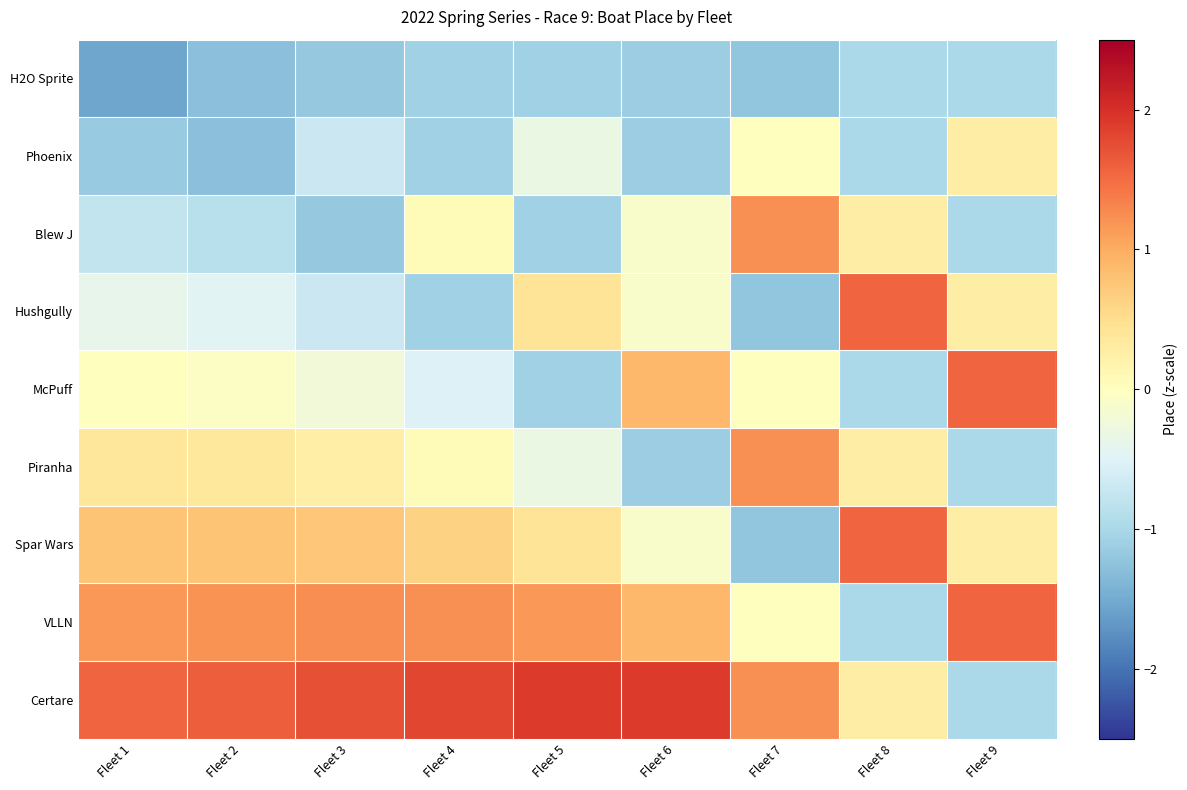

Which category has the highest value across all series?

Fleet 5